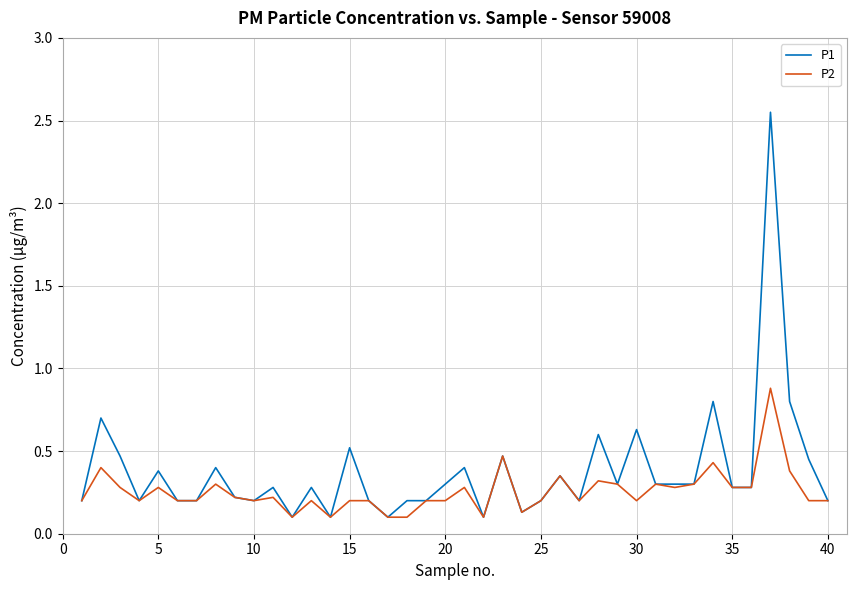

Which series has the widest spread of values?

P1